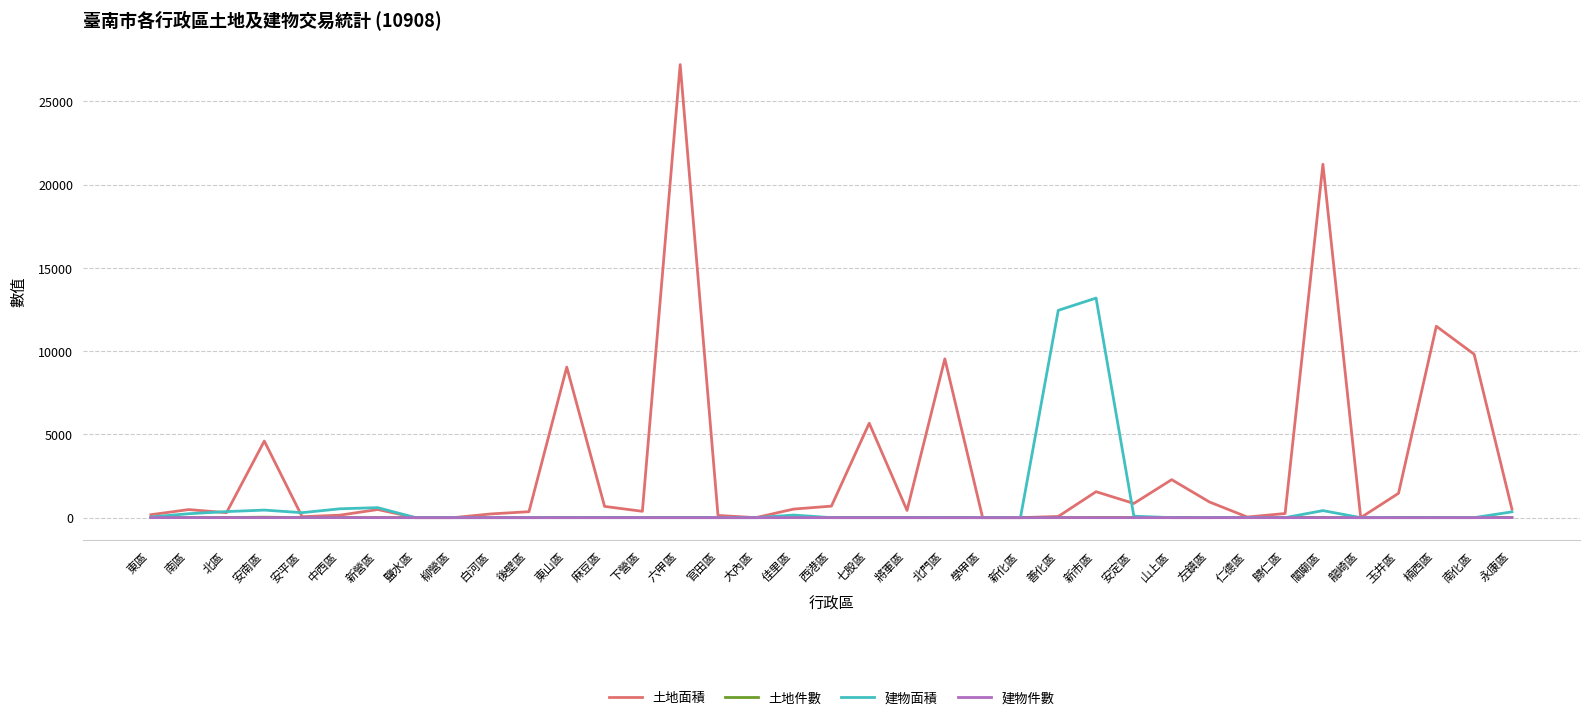

True or false: 土地面積 has a value of 9635.8 at 七股區.

False